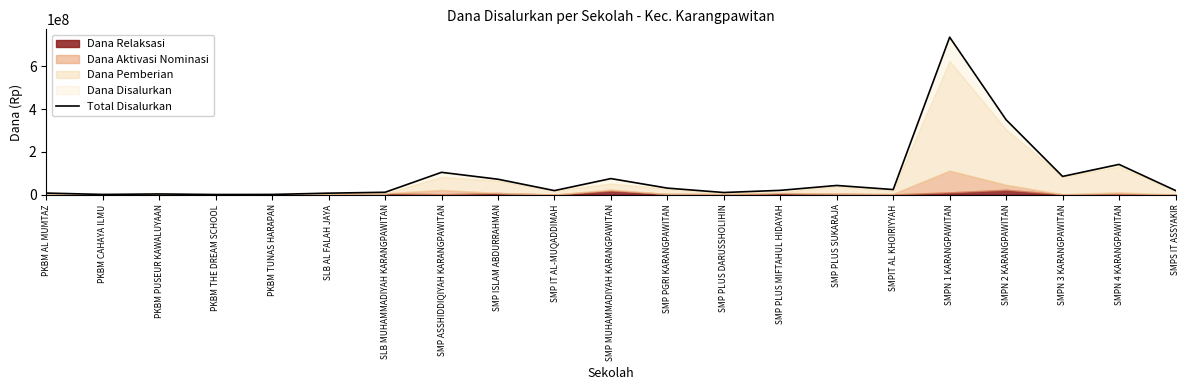

Which label corresponds to the largest value in the chart?

SMPN 1 KARANGPAWITAN